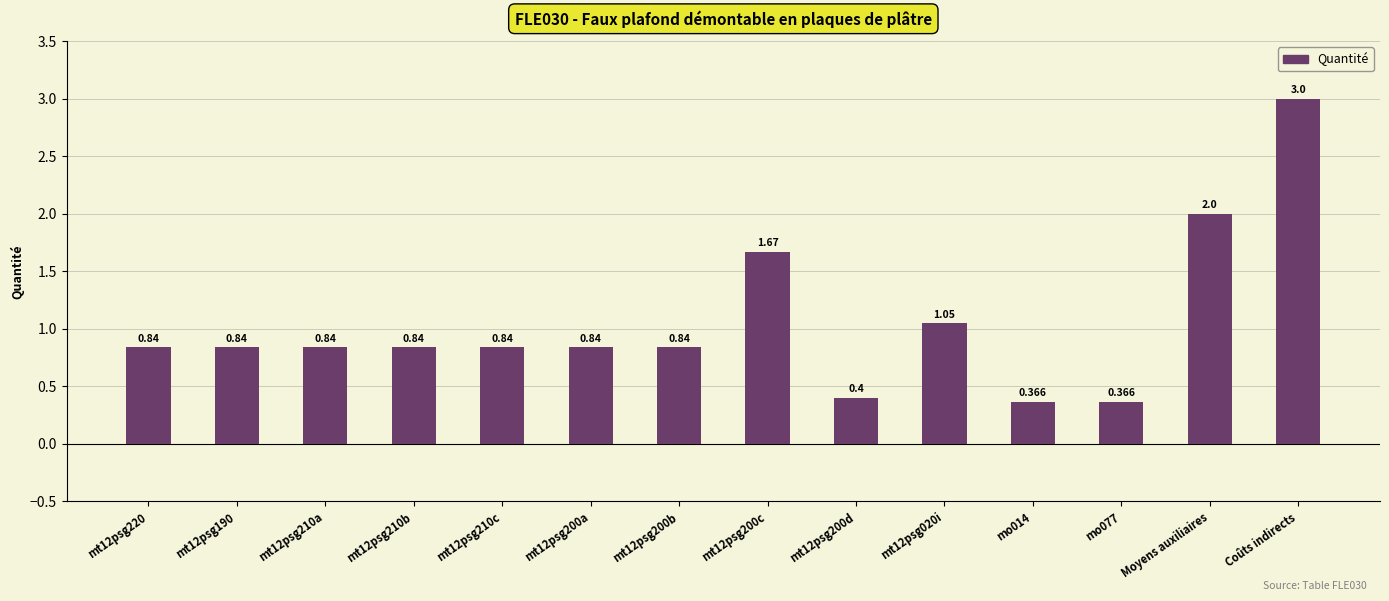

What is the label of the 14th bar from the left?

Coûts indirects